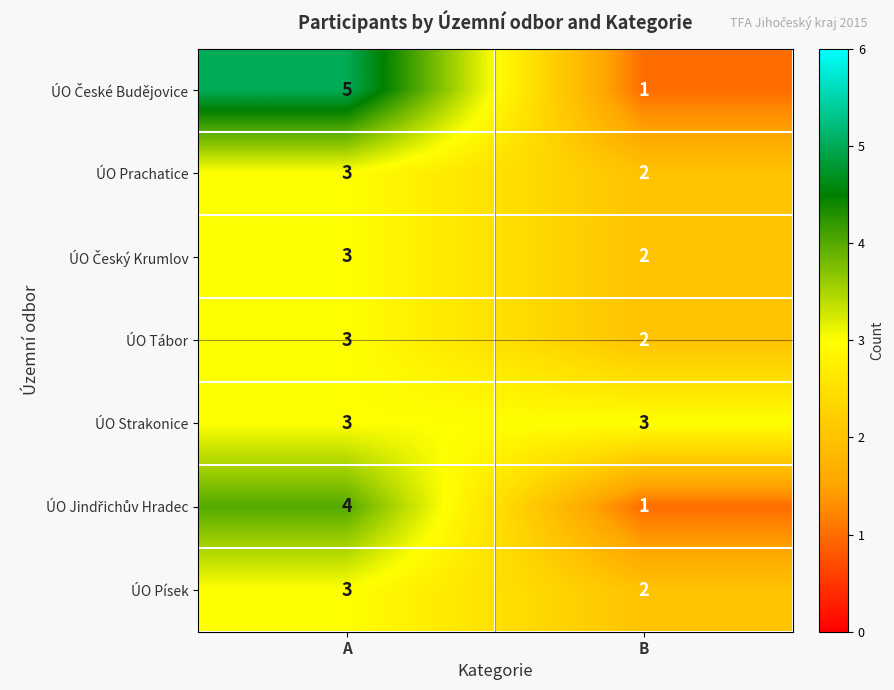

What is the sum of all ÚO Tábor values?

5